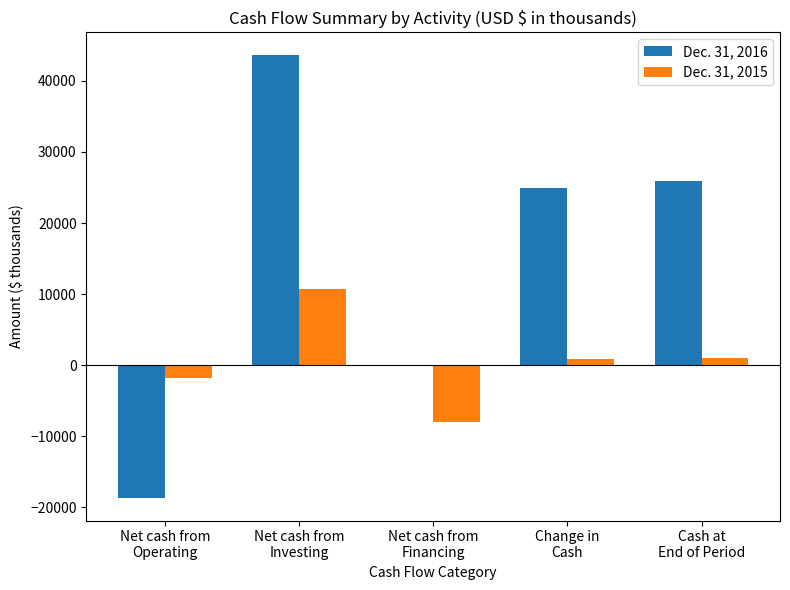

What is the approximate value of Dec. 31, 2015 at Net cash from
Operating, to the nearest 50?

-1800